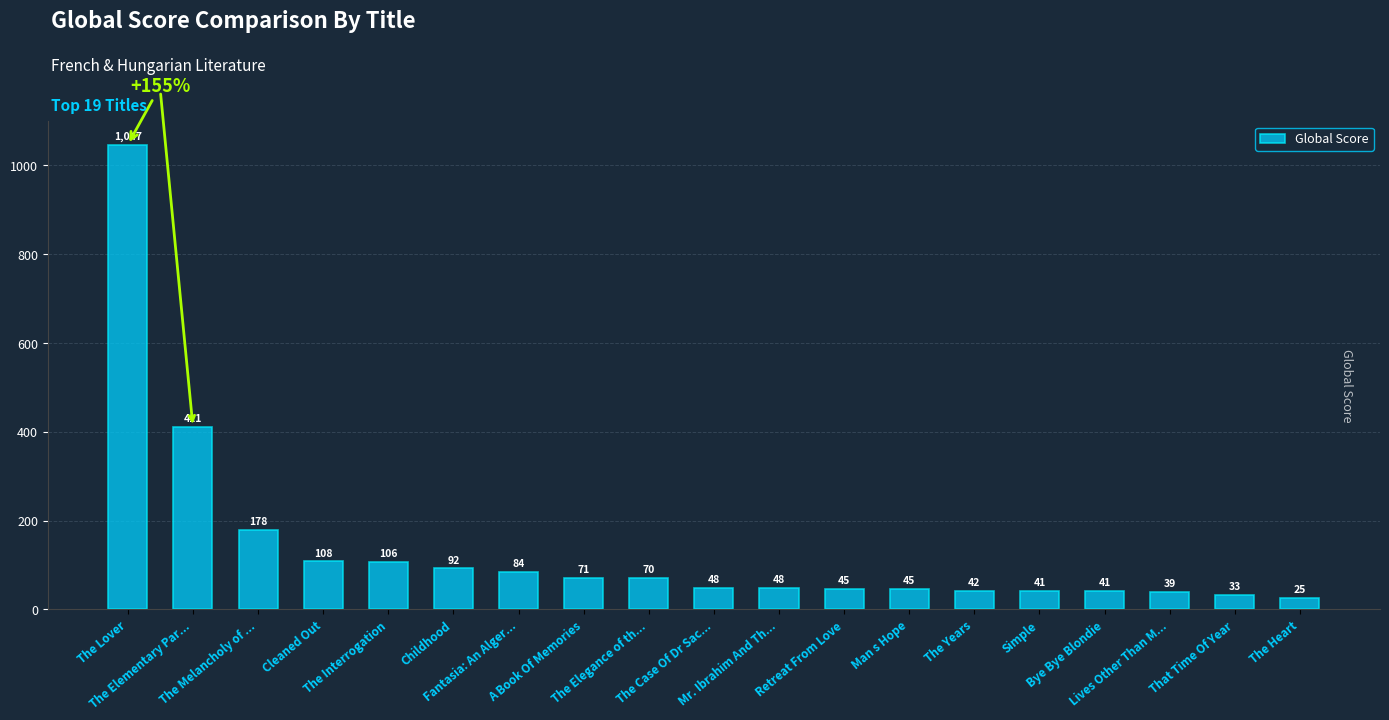

Which label corresponds to the largest value in the chart?

The Lover